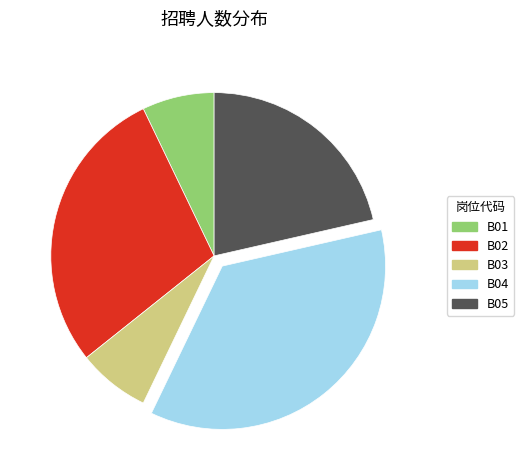

Which slice is the largest?

B04